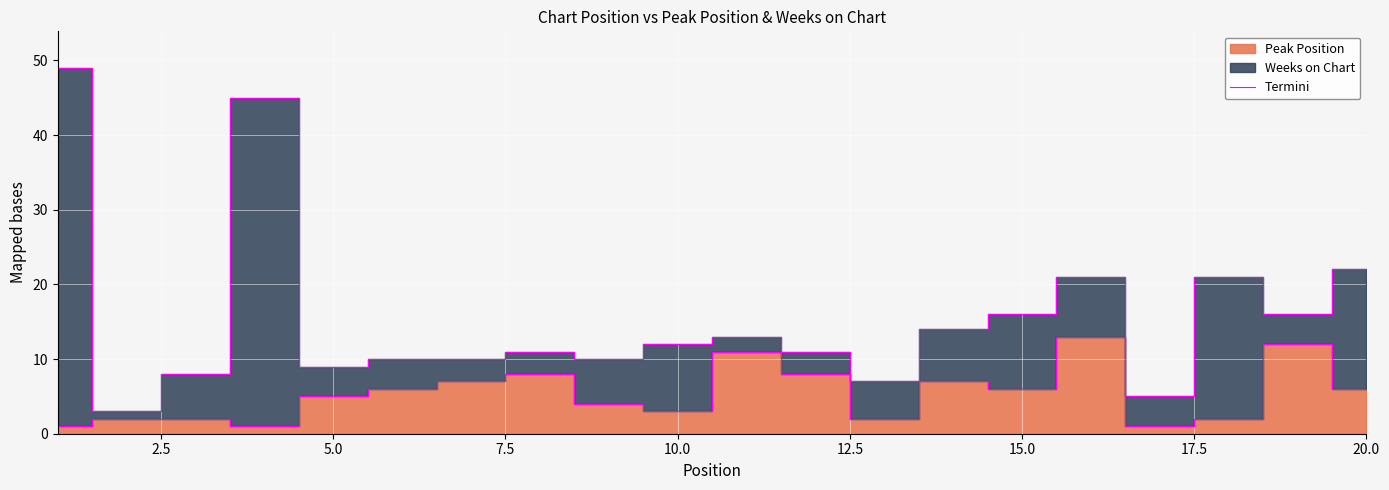

How many points are lower than both their immediate neighbors (excluding endpoints)?

5